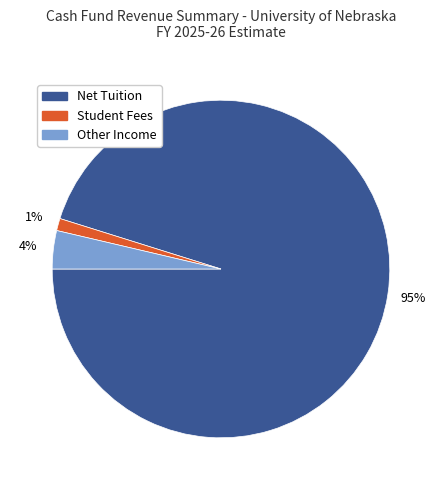

True or false: Net Tuition accounts for 95% of the total.

True